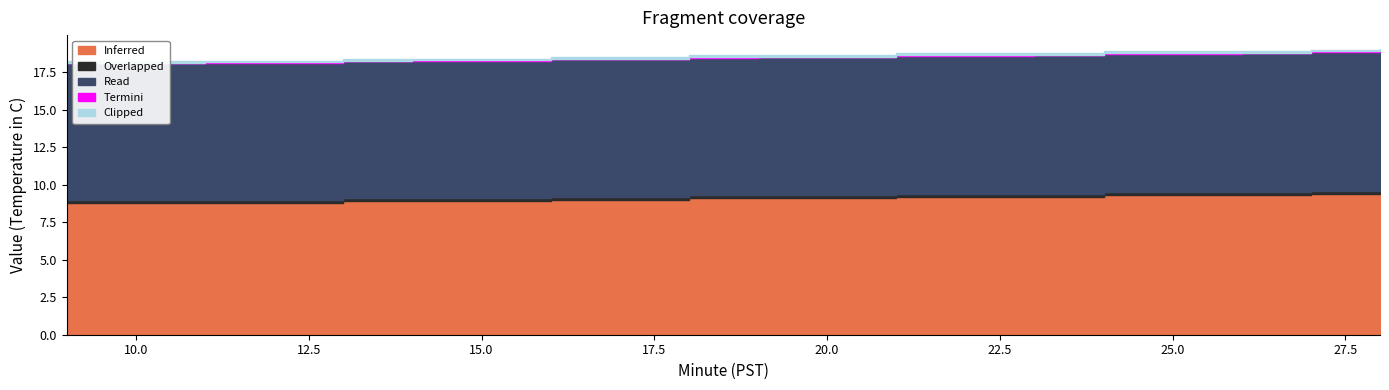

Rank the series by their maximum value, from lowest to highest.

Termini, Clipped, Overlapped, Read, Inferred